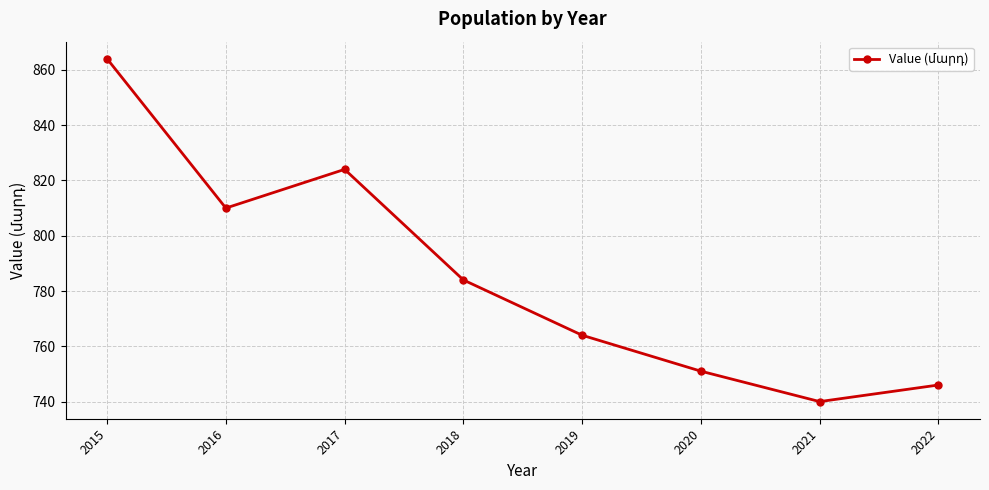

What is the sum of all values?

6283